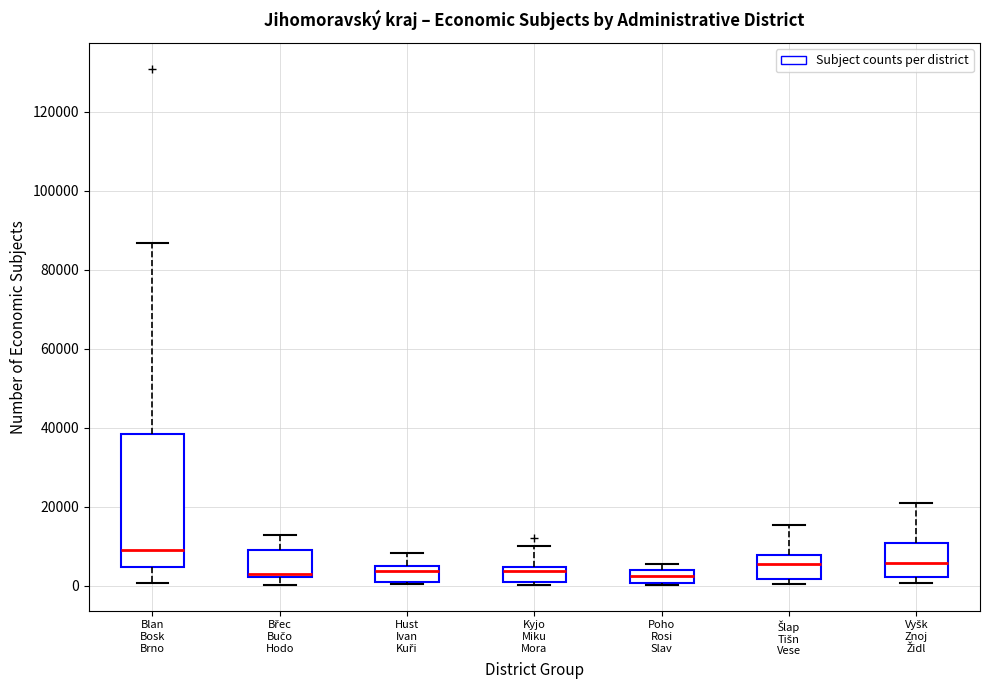

Reading left to right, transcribe this box plot: for each box, give where its median line is, the range the box spans, and where its two whiskers end, as read against the y-axis. The values are not printed on the chart, so give them approximately, as read against the axis.

Blan Bosk Brno: median 10000, box 4000 to 38000, whiskers 0 to 86000
Břec Bučo Hodo: median 2000 (just above the box's lower edge), box 2000 to 10000, whiskers 0 to 12000
Hust Ivan Kuři: median 4000, box 0 to 6000, whiskers 0 to 8000
Kyjo Miku Mora: median 4000 (just below the box's upper edge), box 0 to 4000, whiskers 0 (just below the box's lower edge) to 10000
Poho Rosi Slav: median 2000, box 0 to 4000, whiskers 0 to 6000
Šlap Tišn Vese: median 6000, box 2000 to 8000, whiskers 0 to 16000
Vyšk Znoj Židl: median 6000, box 2000 to 10000, whiskers 0 to 20000